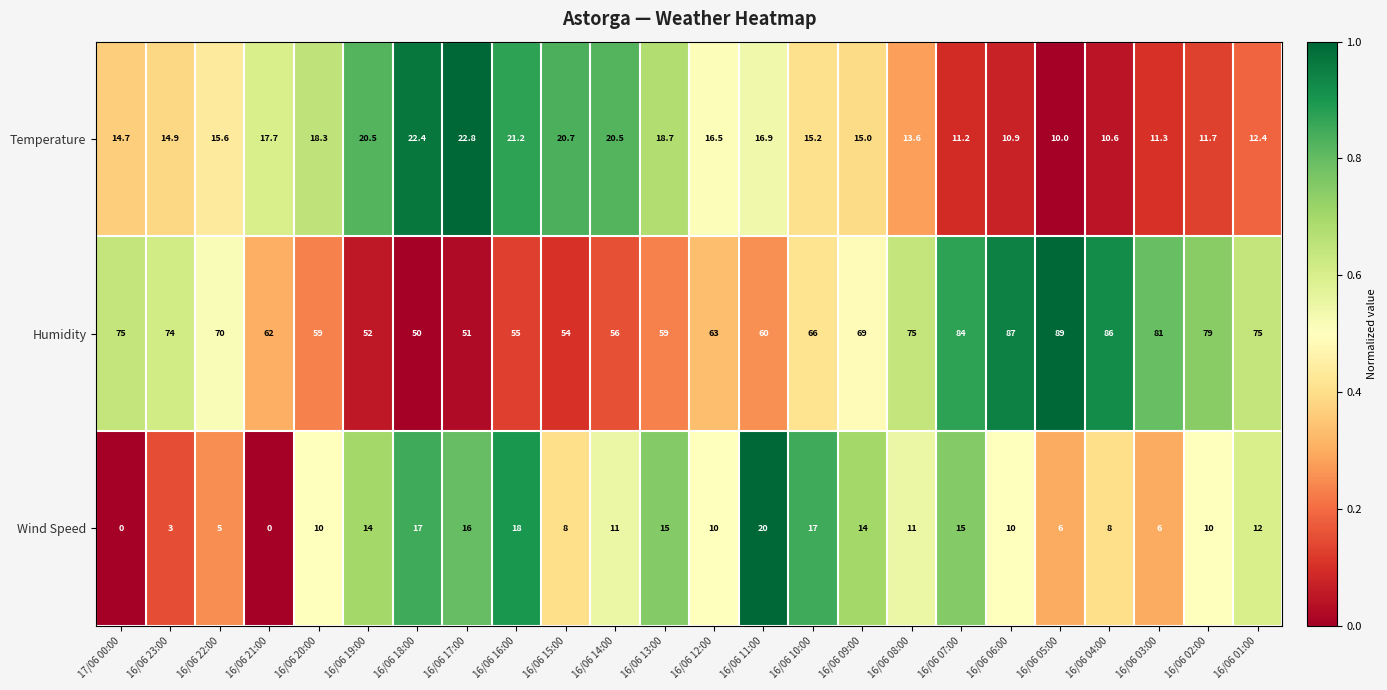

How many data points does each series have?

24